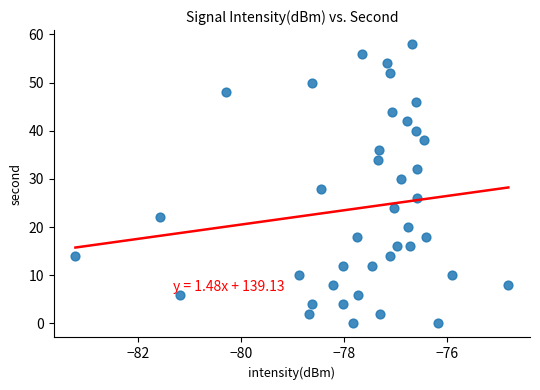

What is the range of Y values (max minus min)?

58